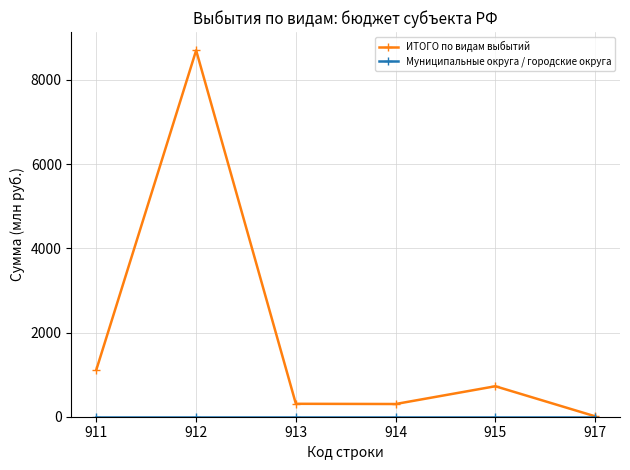

In ИТОГО по видам выбытий, how many points are higher than both neighbors (excluding endpoints)?

2